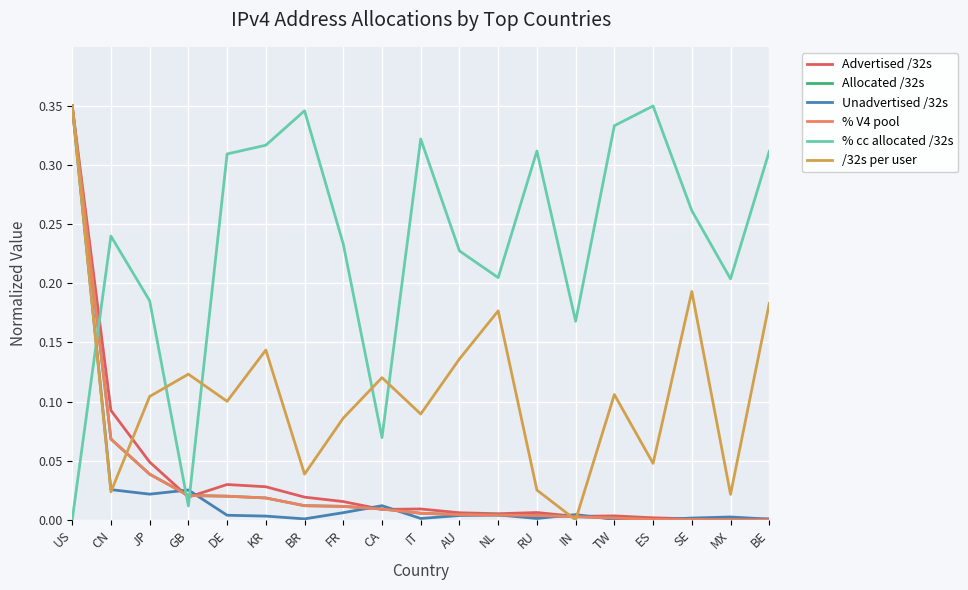

What is the difference between the % cc allocated /32s values at SE and TW?

0.1